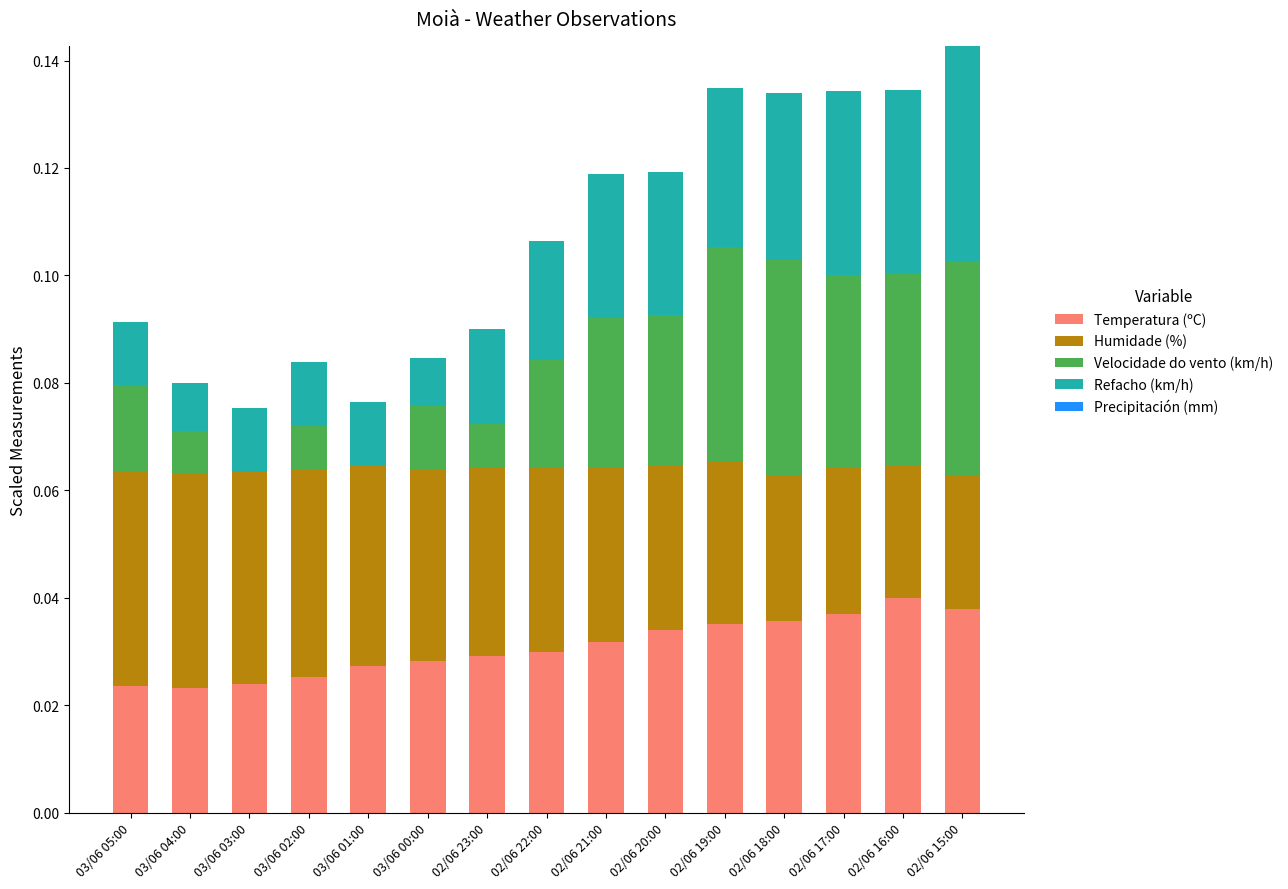

The Temperatura (ºC) series shows 0.0 at 03/06 02:00. True or false?

True